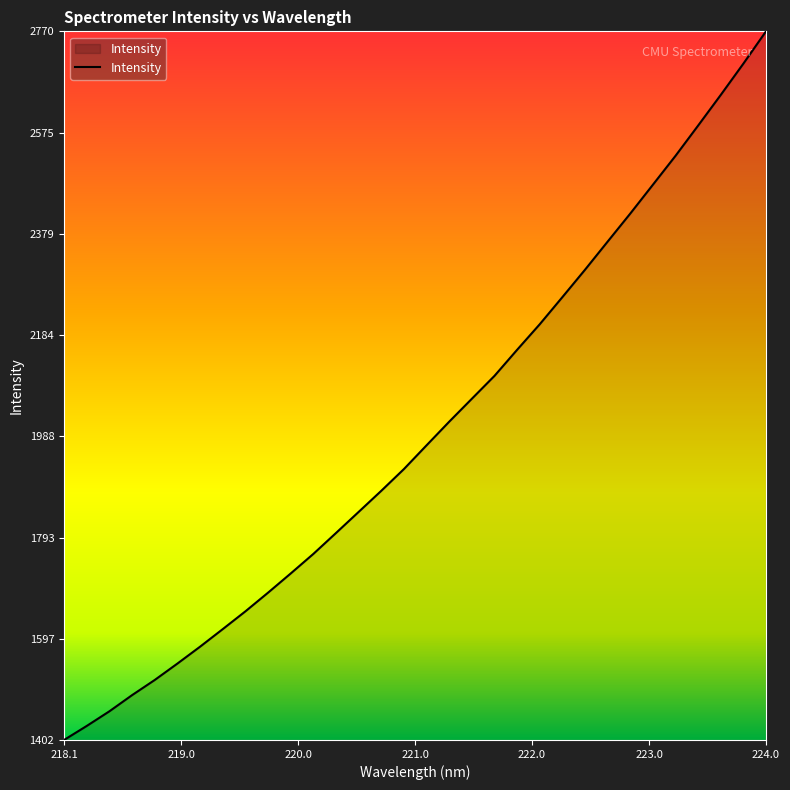

How many lines are shown in the chart?

1